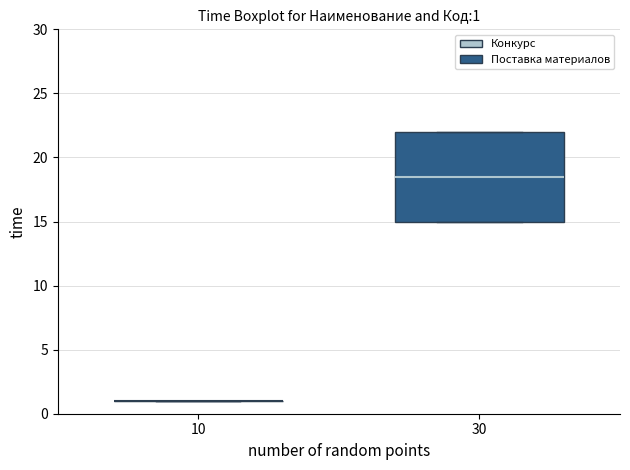

Comparing the boxes themselves (not the whiskers), which one is the tallest?

30